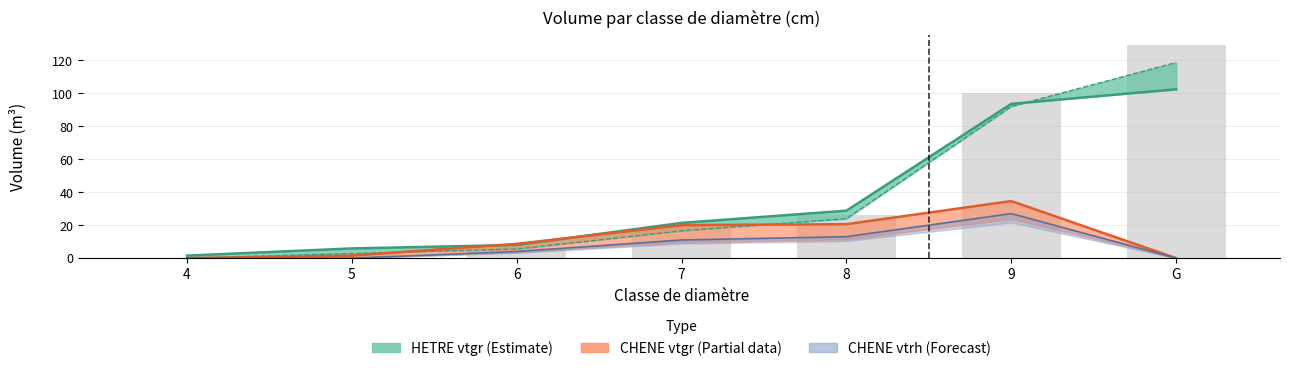

What value does the data have at G?

129